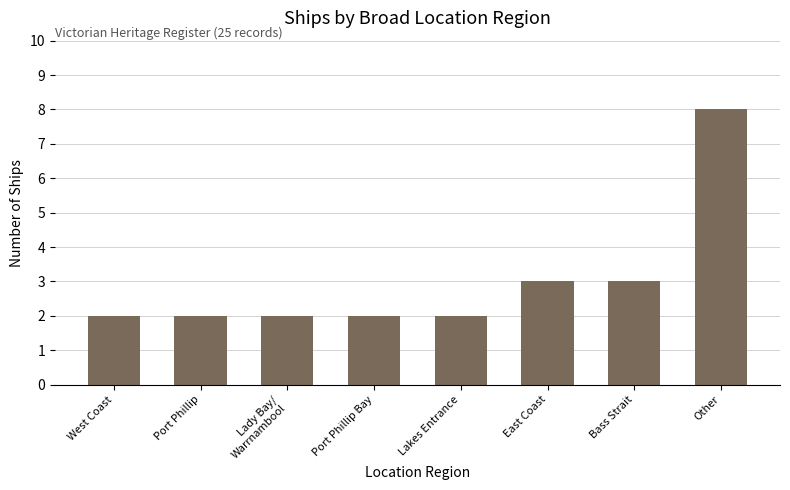

How many bars are there in total?

8